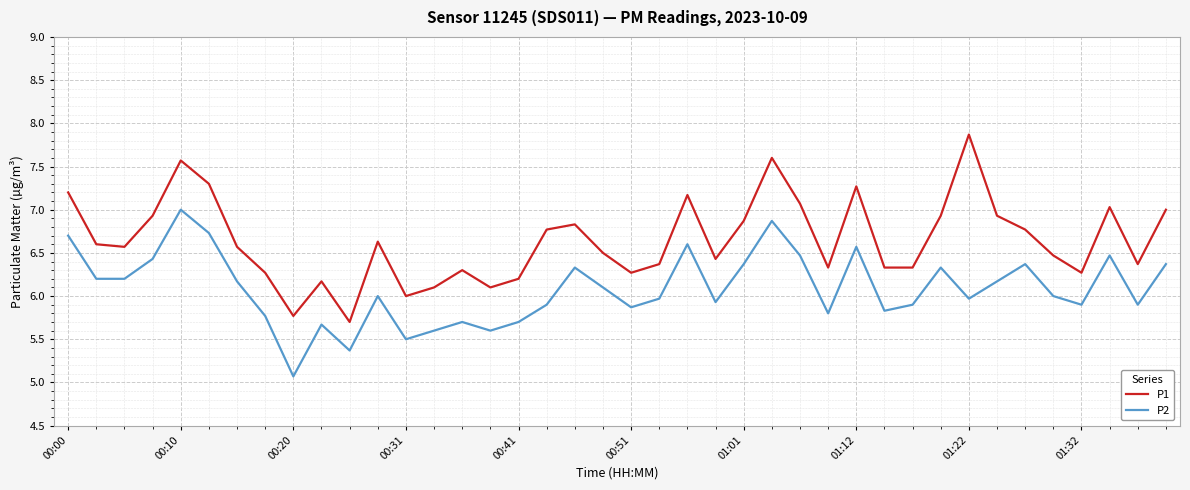

What is the smallest value displayed?

5.1